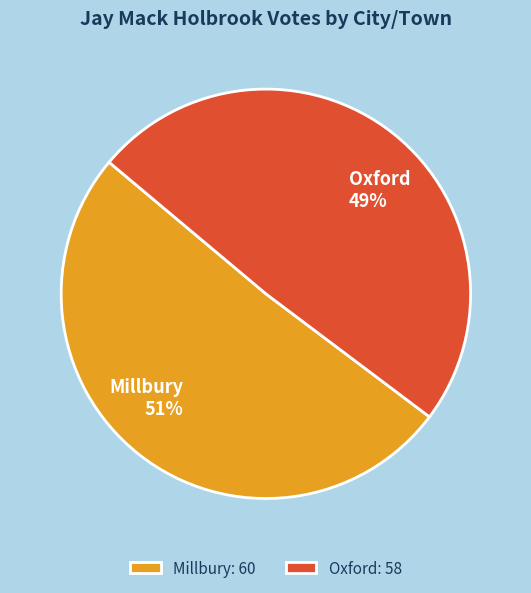

The Millbury slice represents 39% of the pie. True or false?

False